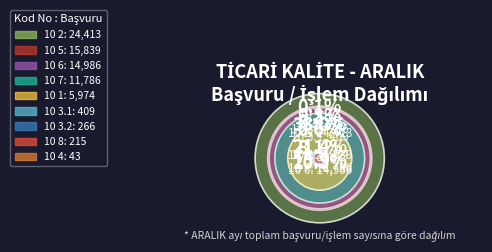

Is 10 3.2 the majority of the pie?

No